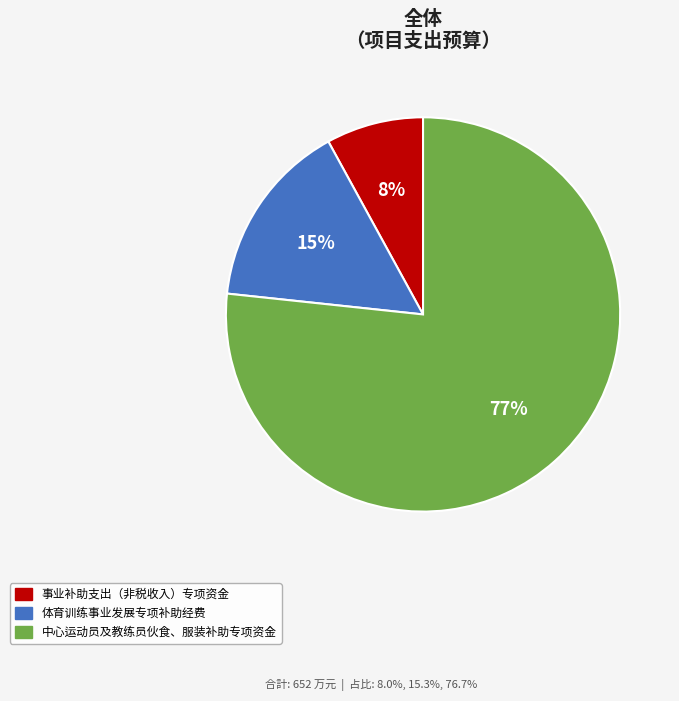

To the nearest percent, what percentage of the pie is 体育训练事业发展专项补助经费?

15%